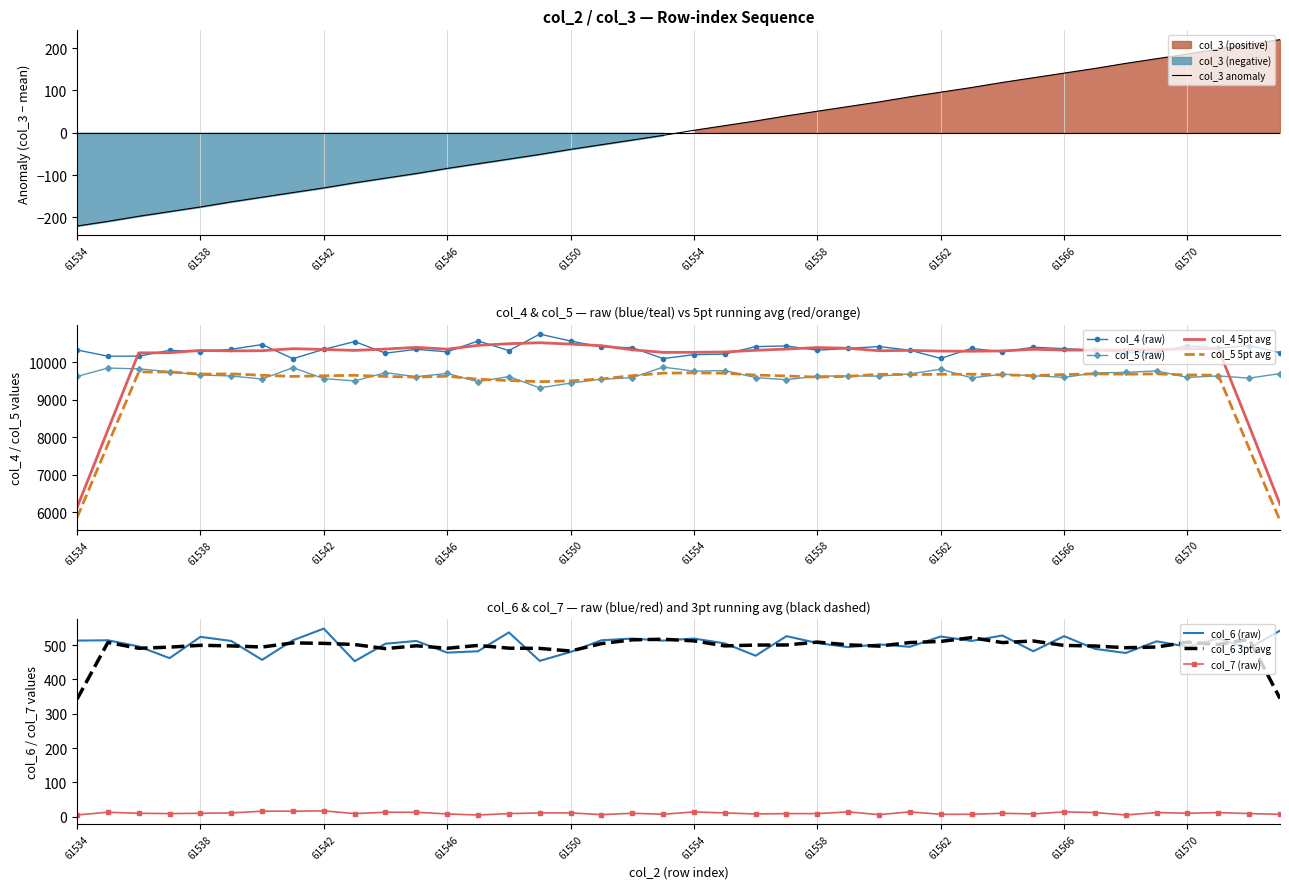

Does the chart have visible grid lines?

Yes